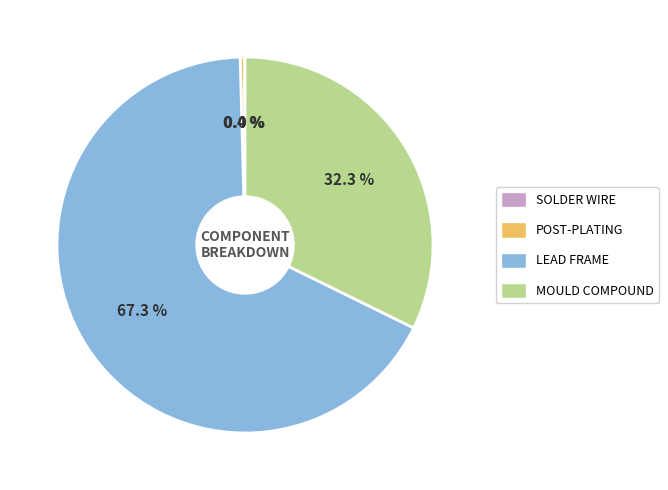

Is there any slice that represents more than half of the pie?

Yes